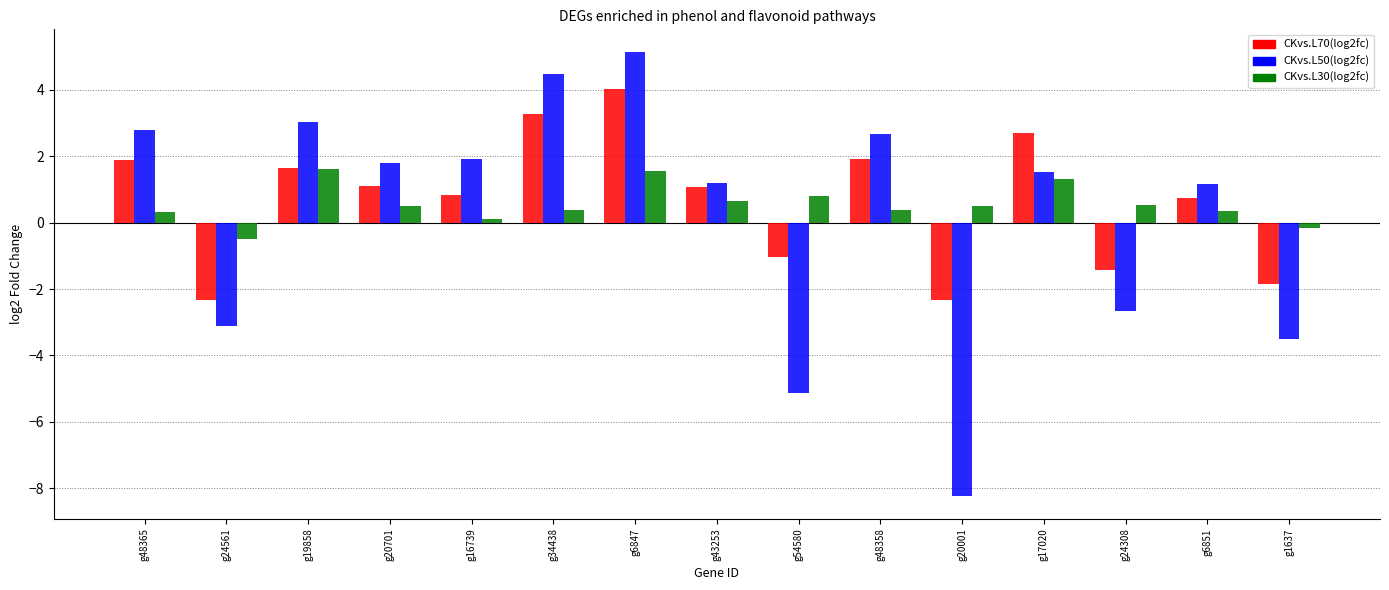

What is the label of the 10th bar from the left?

g48358